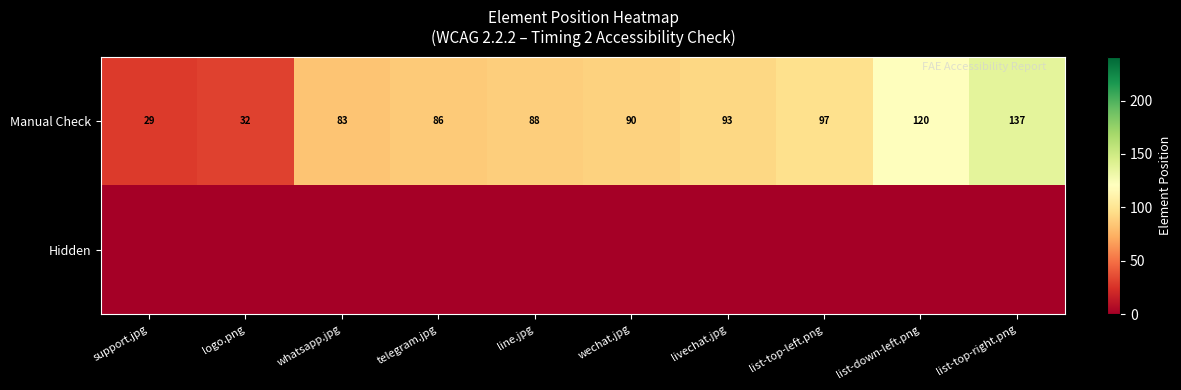

What is the highest value of the Manual Check series?

137